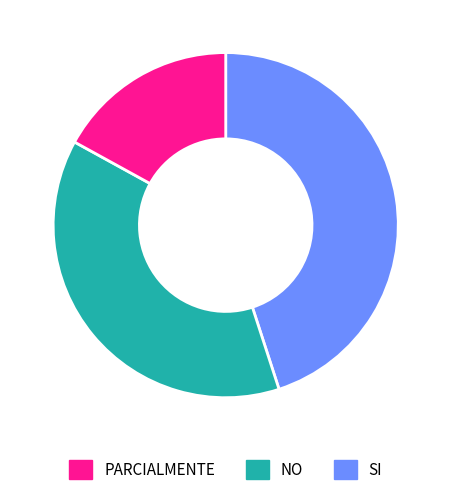

Is there any slice that represents more than half of the pie?

No